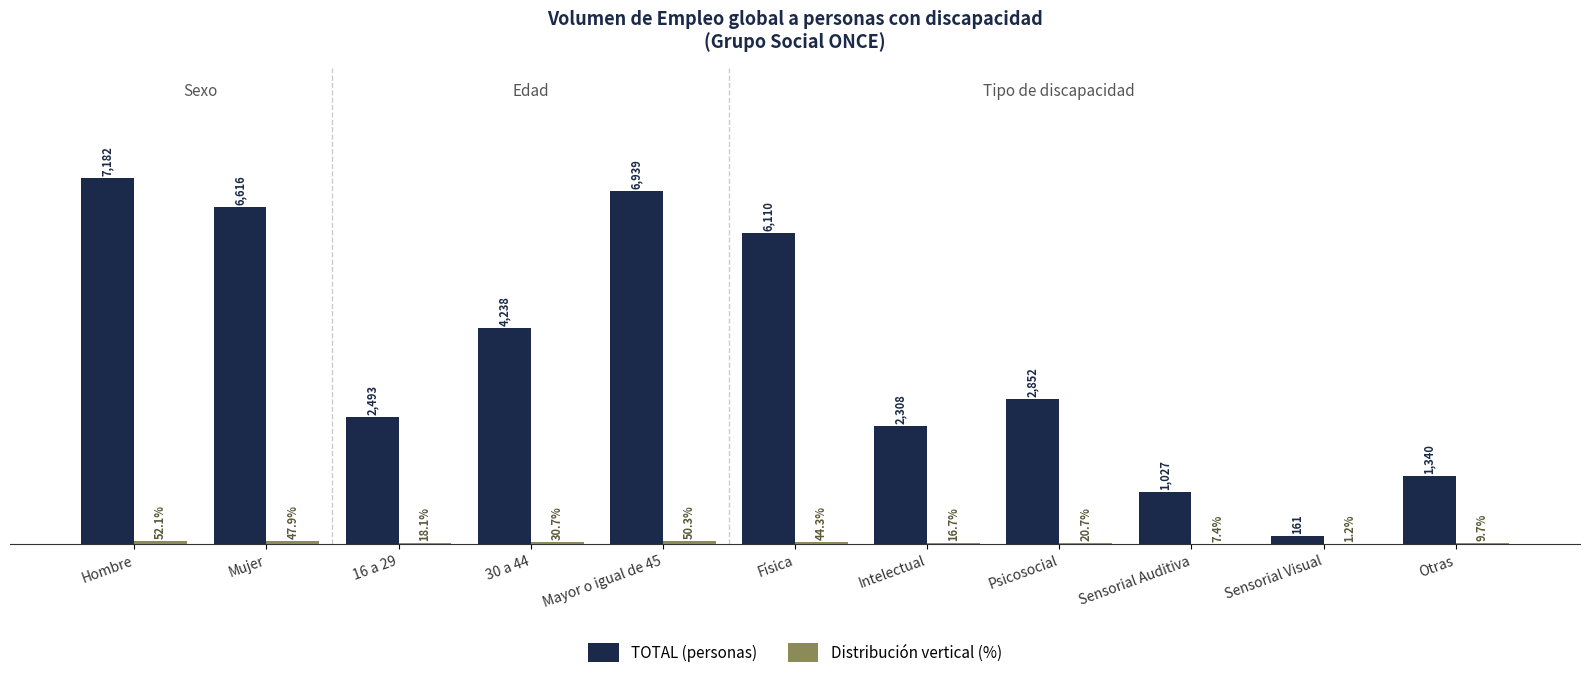

Which label corresponds to the largest value in the chart?

Hombre